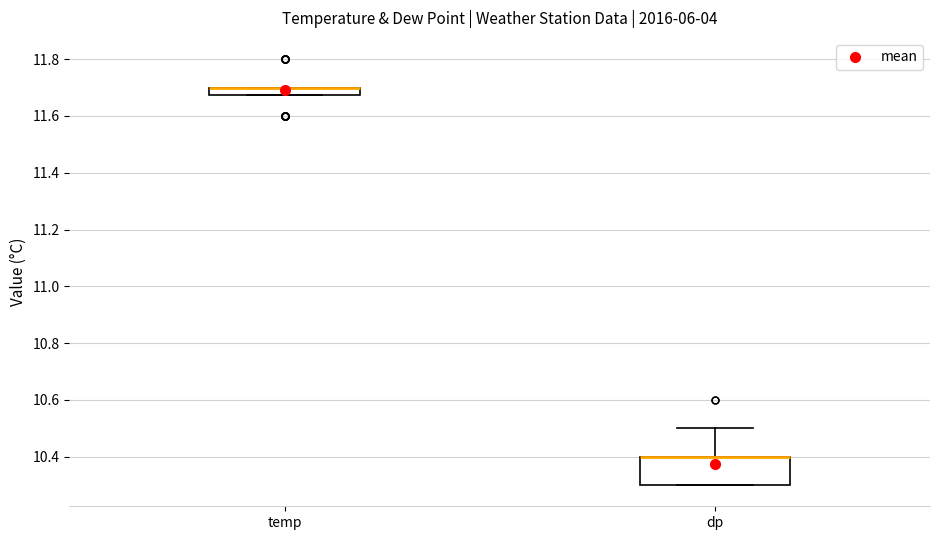

Which box is the tallest, from its lower edge to its upper edge?

dp